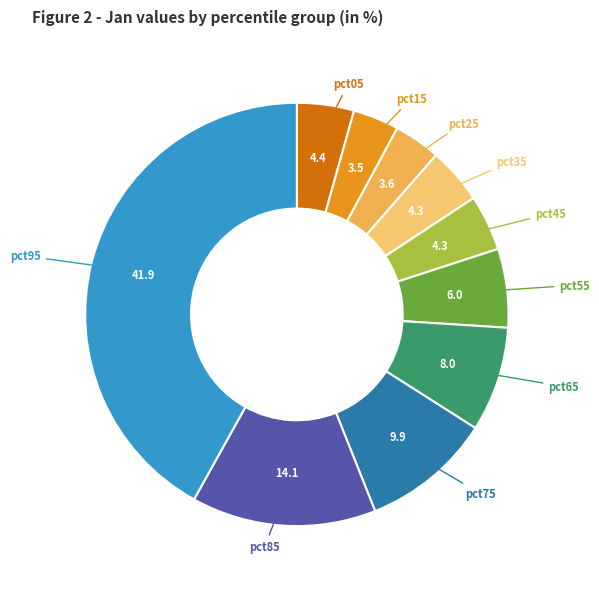

Does pct15 account for over 50% of the chart?

No